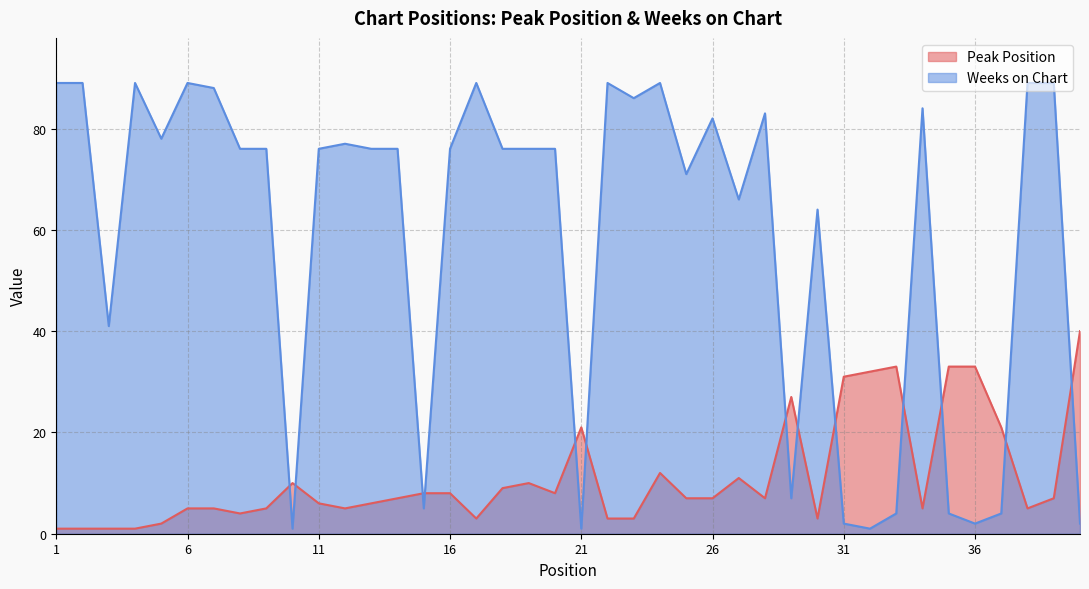

How many lines are shown in the chart?

2